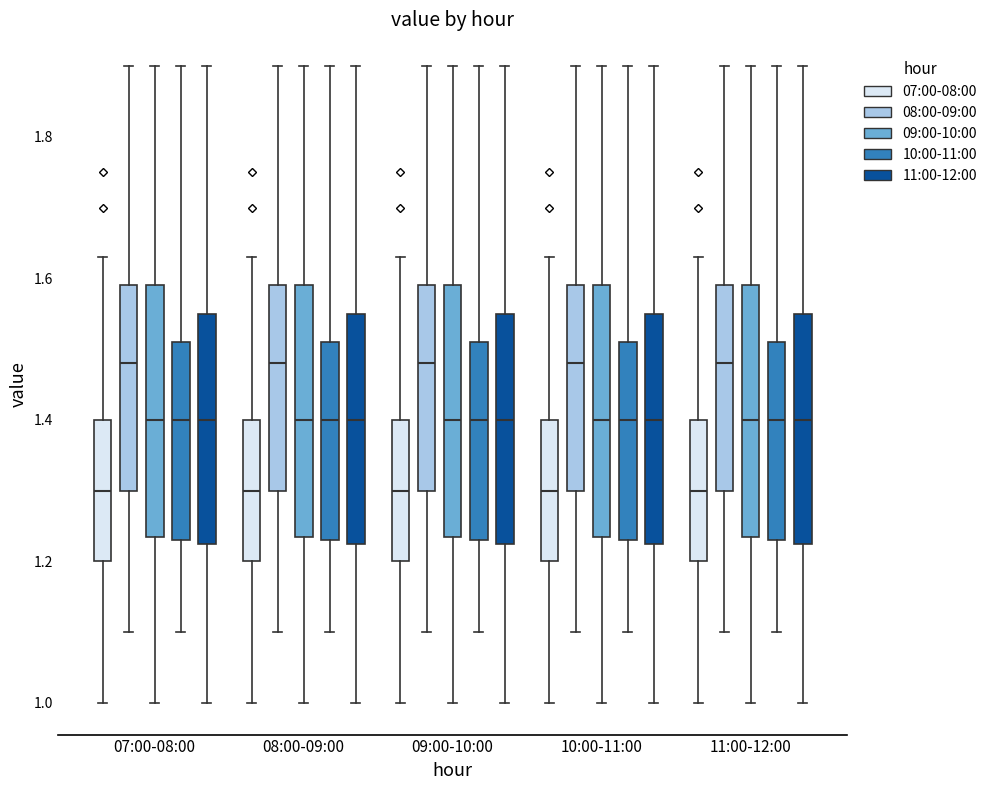

Reading left to right, transcribe this box plot: for each box, give where its median line is, the range the box spans, and where its two whiskers end, as read against the y-axis. The values are not printed on the chart, so give them approximately, as read against the axis.

07:00-08:00 (07:00-08:00): median 1.30, box 1.20 to 1.40, whiskers 1.00 to 1.64
07:00-08:00 (08:00-09:00): median 1.48, box 1.30 to 1.60, whiskers 1.10 to 1.90
07:00-08:00 (09:00-10:00): median 1.40, box 1.24 to 1.60, whiskers 1.00 to 1.90
07:00-08:00 (10:00-11:00): median 1.40, box 1.24 to 1.52, whiskers 1.10 to 1.90
07:00-08:00 (11:00-12:00): median 1.40, box 1.22 to 1.56, whiskers 1.00 to 1.90
08:00-09:00 (07:00-08:00): median 1.30, box 1.20 to 1.40, whiskers 1.00 to 1.64
08:00-09:00 (08:00-09:00): median 1.48, box 1.30 to 1.60, whiskers 1.10 to 1.90
08:00-09:00 (09:00-10:00): median 1.40, box 1.24 to 1.60, whiskers 1.00 to 1.90
08:00-09:00 (10:00-11:00): median 1.40, box 1.24 to 1.52, whiskers 1.10 to 1.90
08:00-09:00 (11:00-12:00): median 1.40, box 1.22 to 1.56, whiskers 1.00 to 1.90
09:00-10:00 (07:00-08:00): median 1.30, box 1.20 to 1.40, whiskers 1.00 to 1.64
09:00-10:00 (08:00-09:00): median 1.48, box 1.30 to 1.60, whiskers 1.10 to 1.90
09:00-10:00 (09:00-10:00): median 1.40, box 1.24 to 1.60, whiskers 1.00 to 1.90
09:00-10:00 (10:00-11:00): median 1.40, box 1.24 to 1.52, whiskers 1.10 to 1.90
09:00-10:00 (11:00-12:00): median 1.40, box 1.22 to 1.56, whiskers 1.00 to 1.90
10:00-11:00 (07:00-08:00): median 1.30, box 1.20 to 1.40, whiskers 1.00 to 1.64
10:00-11:00 (08:00-09:00): median 1.48, box 1.30 to 1.60, whiskers 1.10 to 1.90
10:00-11:00 (09:00-10:00): median 1.40, box 1.24 to 1.60, whiskers 1.00 to 1.90
10:00-11:00 (10:00-11:00): median 1.40, box 1.24 to 1.52, whiskers 1.10 to 1.90
10:00-11:00 (11:00-12:00): median 1.40, box 1.22 to 1.56, whiskers 1.00 to 1.90
11:00-12:00 (07:00-08:00): median 1.30, box 1.20 to 1.40, whiskers 1.00 to 1.64
11:00-12:00 (08:00-09:00): median 1.48, box 1.30 to 1.60, whiskers 1.10 to 1.90
11:00-12:00 (09:00-10:00): median 1.40, box 1.24 to 1.60, whiskers 1.00 to 1.90
11:00-12:00 (10:00-11:00): median 1.40, box 1.24 to 1.52, whiskers 1.10 to 1.90
11:00-12:00 (11:00-12:00): median 1.40, box 1.22 to 1.56, whiskers 1.00 to 1.90